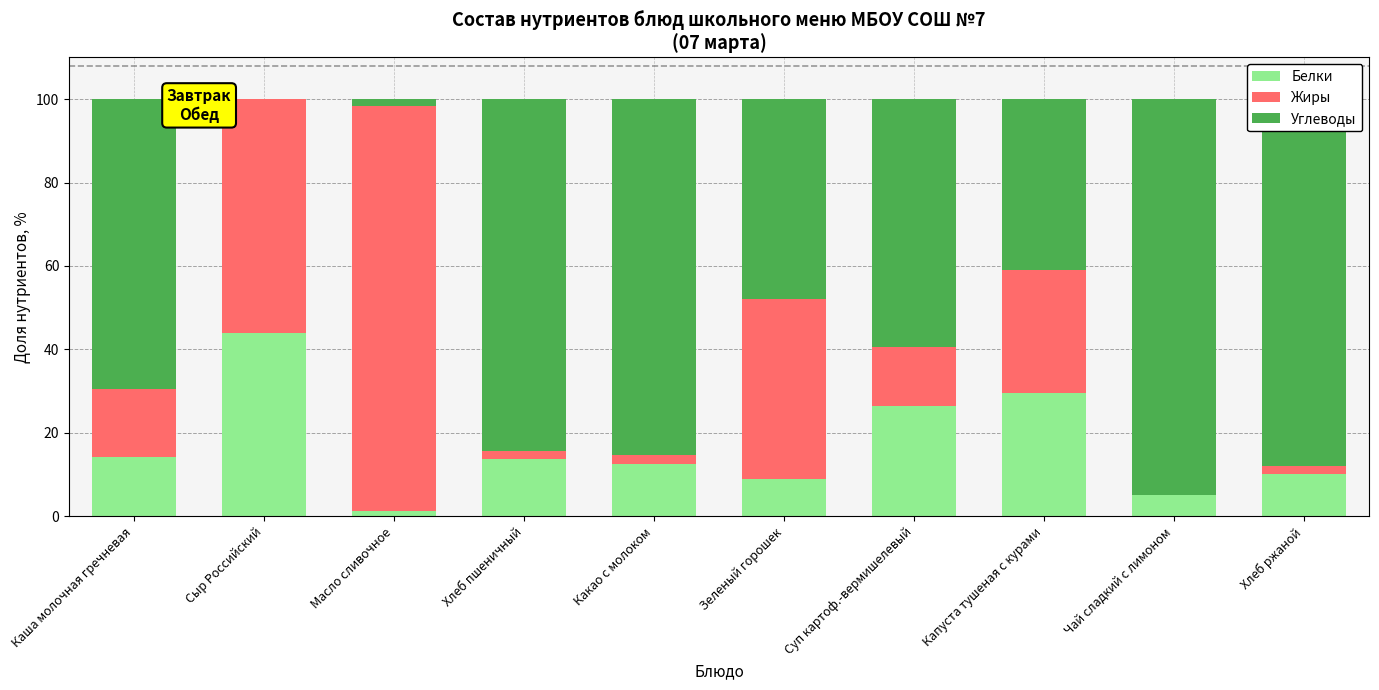

Are the bars grouped side by side (vs. stacked)?

No